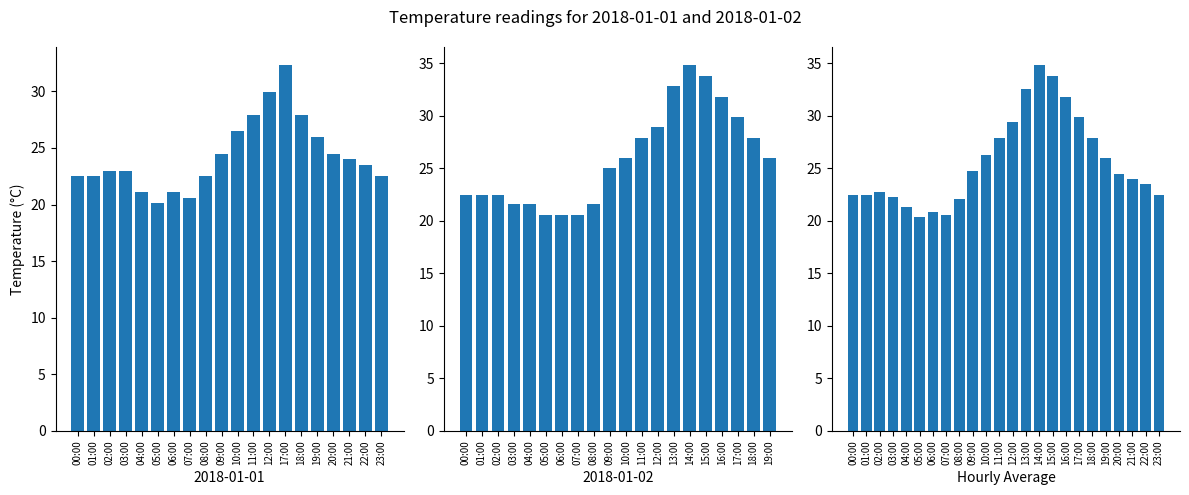

What is the difference between the values at 07:00 and 10:00?

5.9